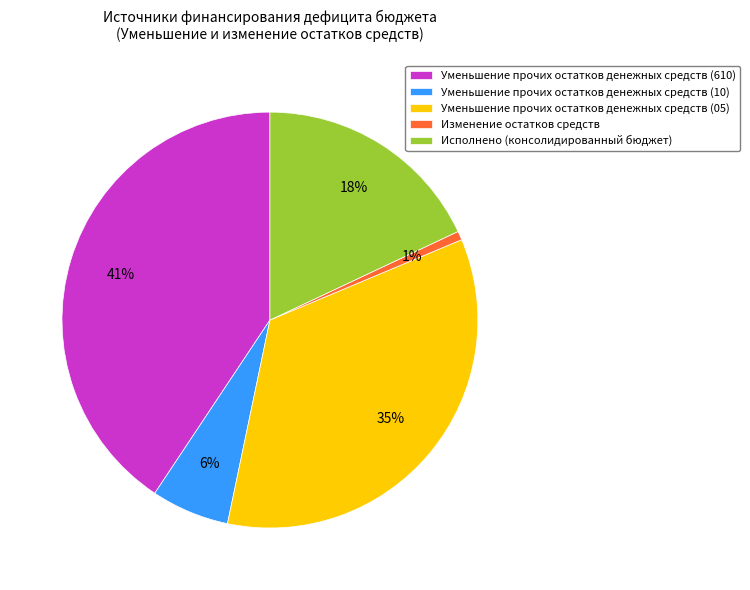

What is the smallest slice in the pie chart?

Изменение остатков средств